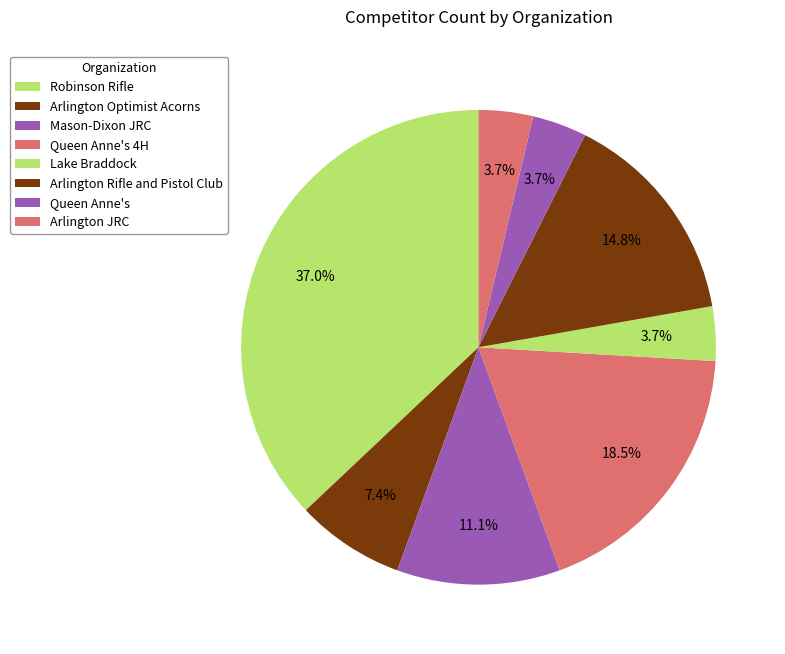

What is the total percentage of Lake Braddock and Robinson Rifle?

40.7%